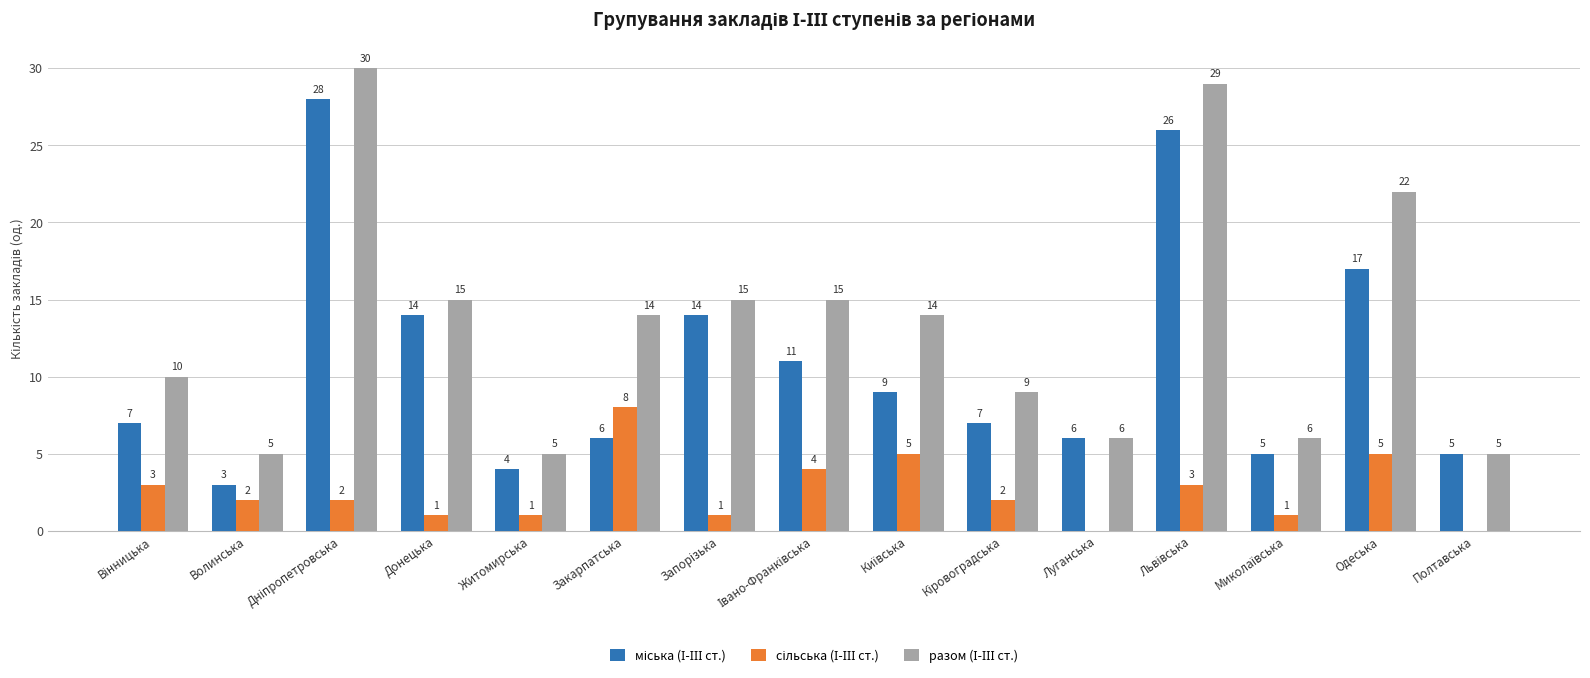

What is the total value across all series at Закарпатська?

28